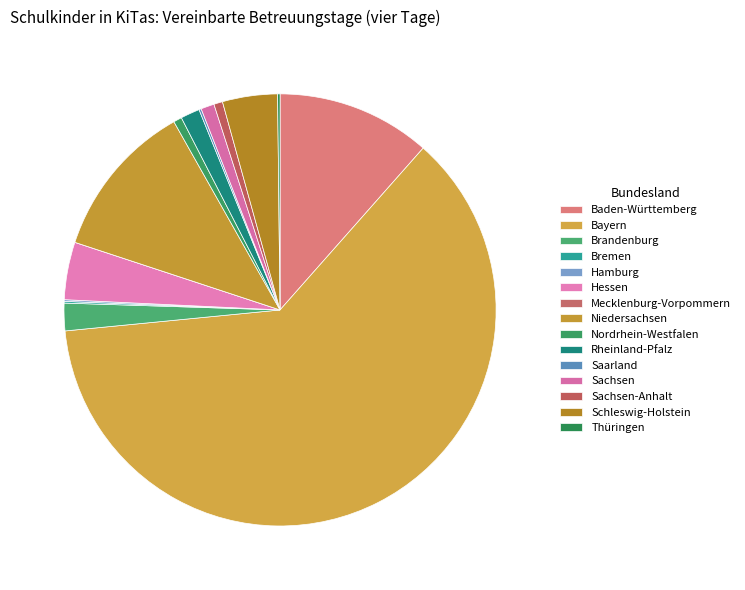

Rank the categories by value from lowest to highest.

Mecklenburg-Vorpommern, Bremen, Hamburg, Saarland, Thüringen, Nordrhein-Westfalen, Sachsen-Anhalt, Sachsen, Rheinland-Pfalz, Brandenburg, Schleswig-Holstein, Hessen, Baden-Württemberg, Niedersachsen, Bayern